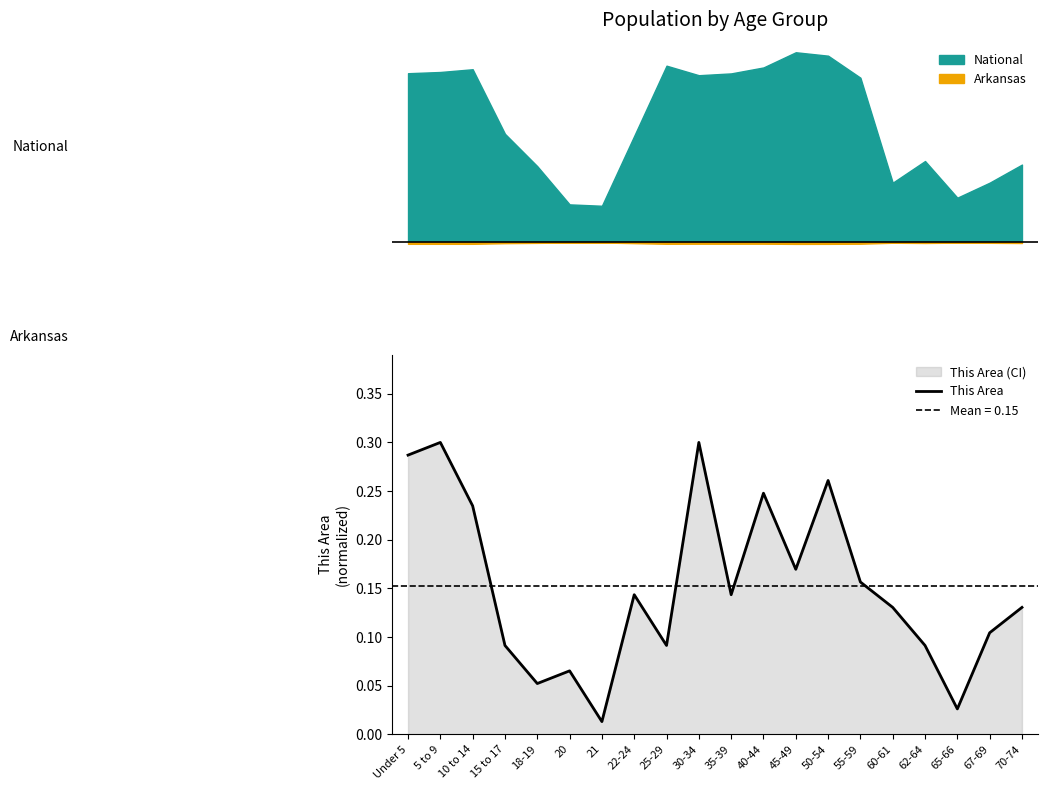

What is the maximum value shown in the chart?

0.3